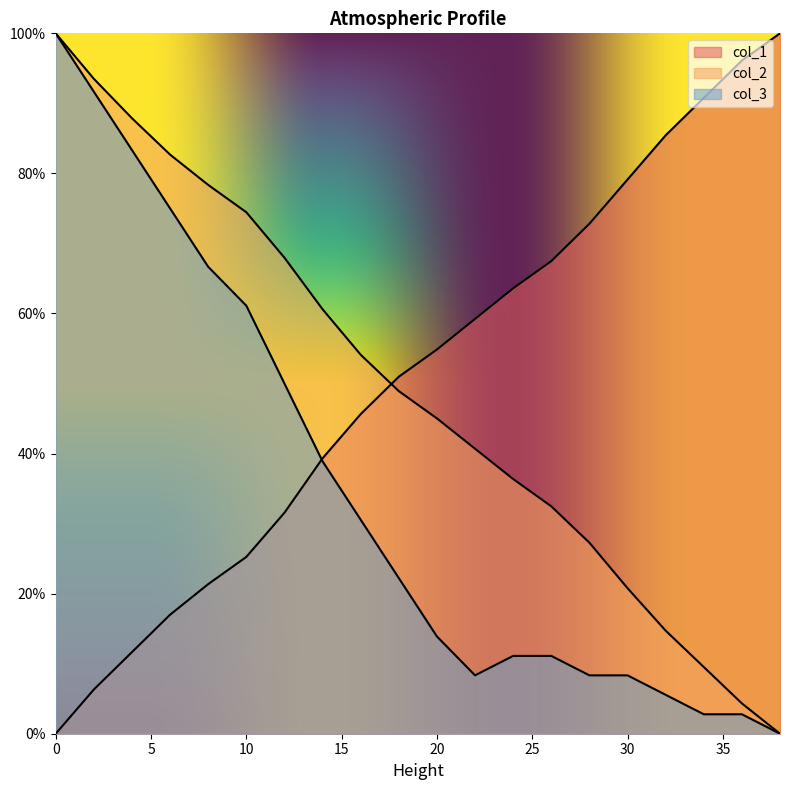

What is the value of the col_3 point at the 3rd from the left?

83.3